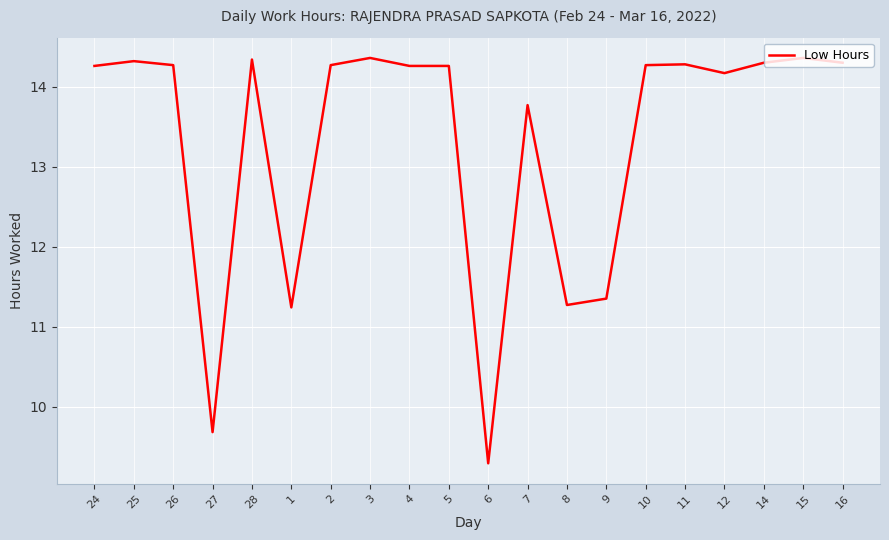

The value at 25 is 19.9. True or false?

False